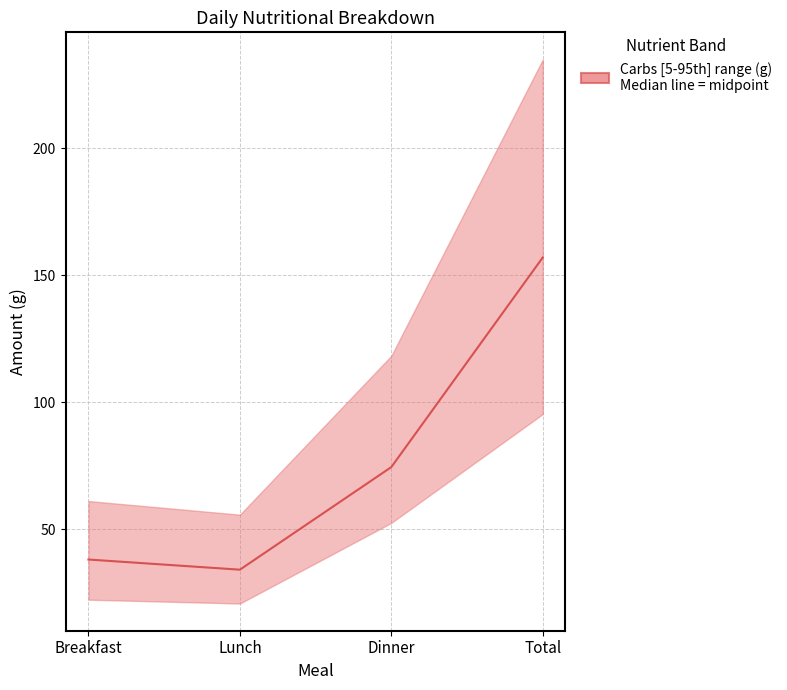

What is the greatest value displayed?

157.0